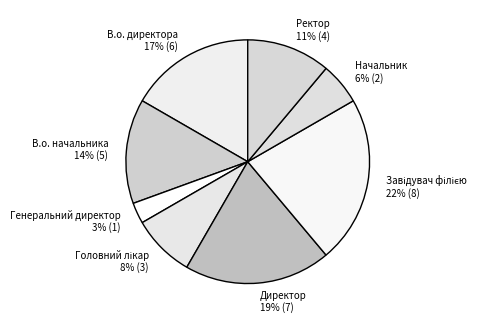

Which category has the smallest portion of the pie?

Генеральний директор